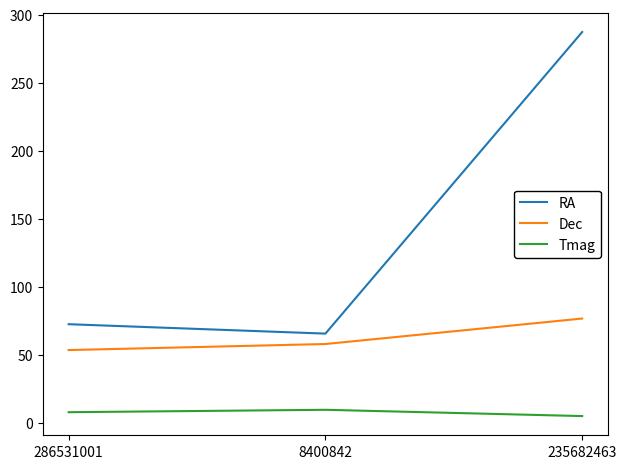

List the series in order of their overall mean, lowest first.

Tmag, Dec, RA